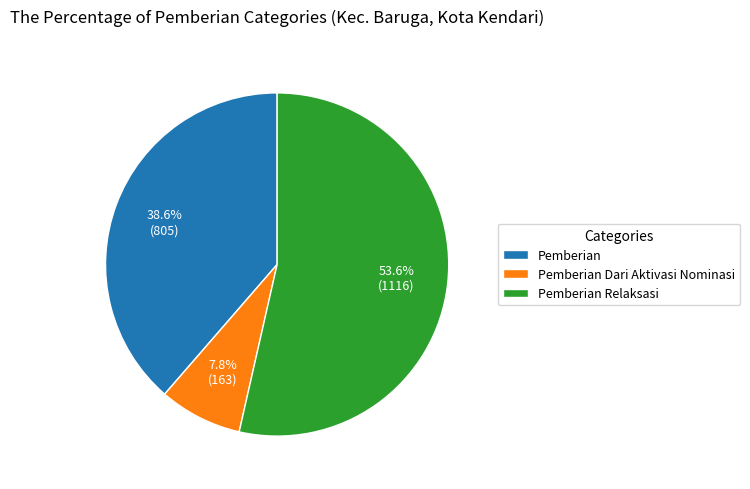

What percentage is NOT represented by Pemberian Dari Aktivasi Nominasi?

92.2%